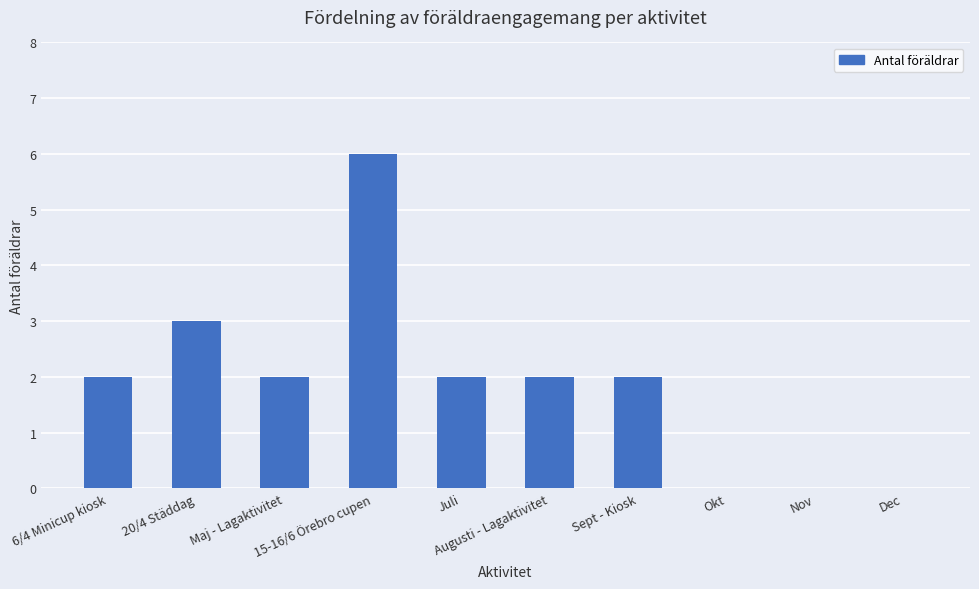

The chart shows a value of 0 at Nov. True or false?

True